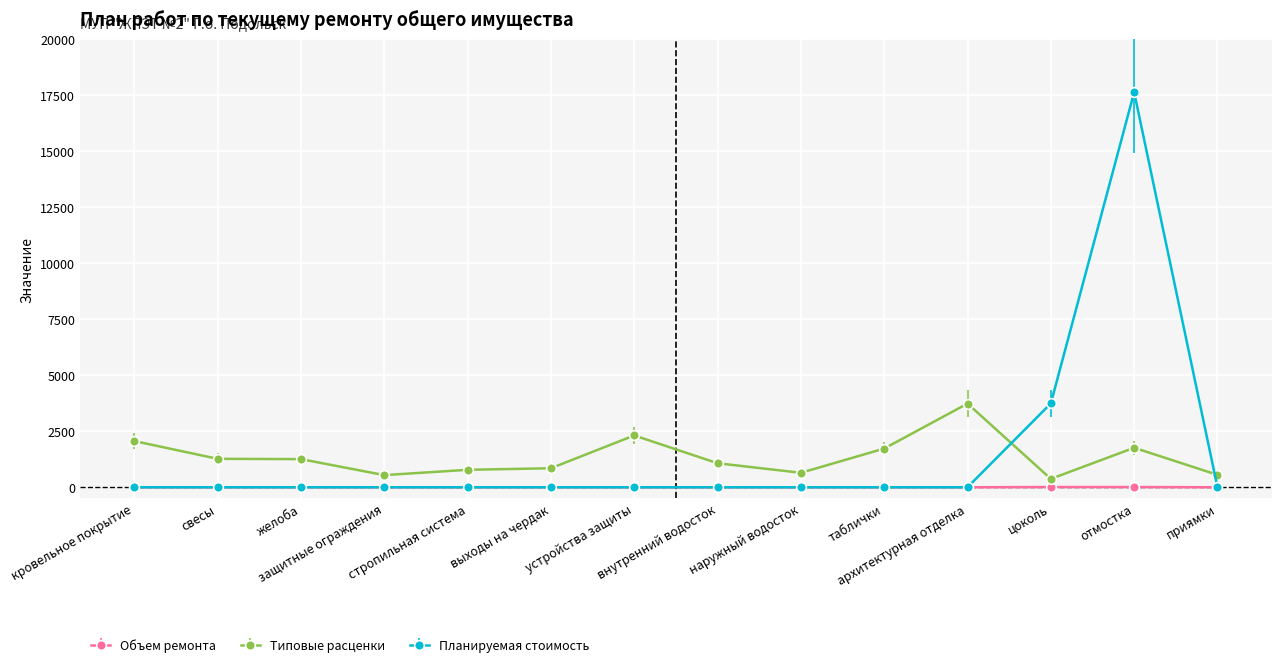

What is the value of the Типовые расценки point at the 5th from the left?

778.8